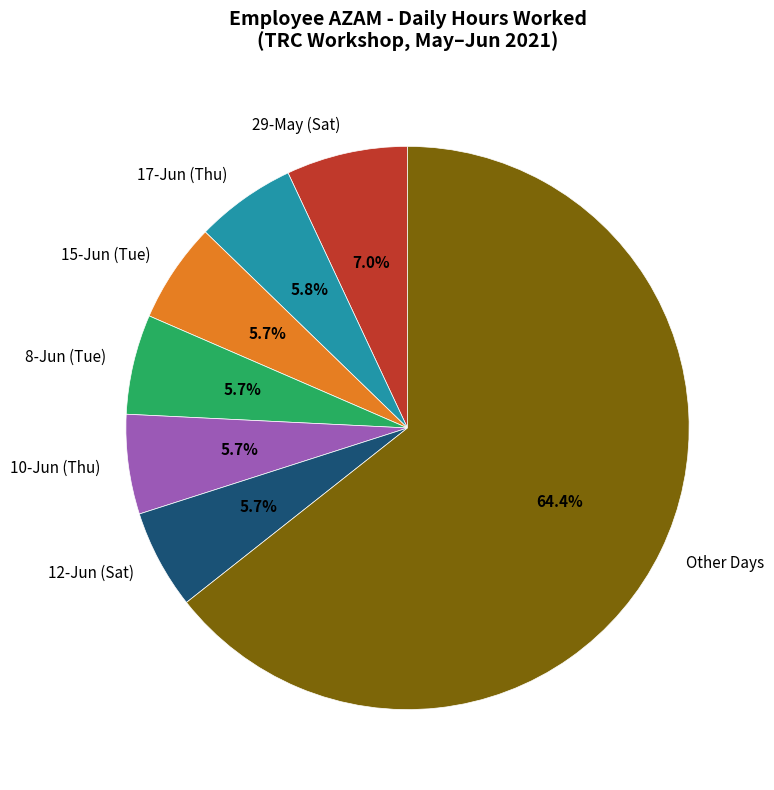

To the nearest percent, what is the average slice percentage?

14%